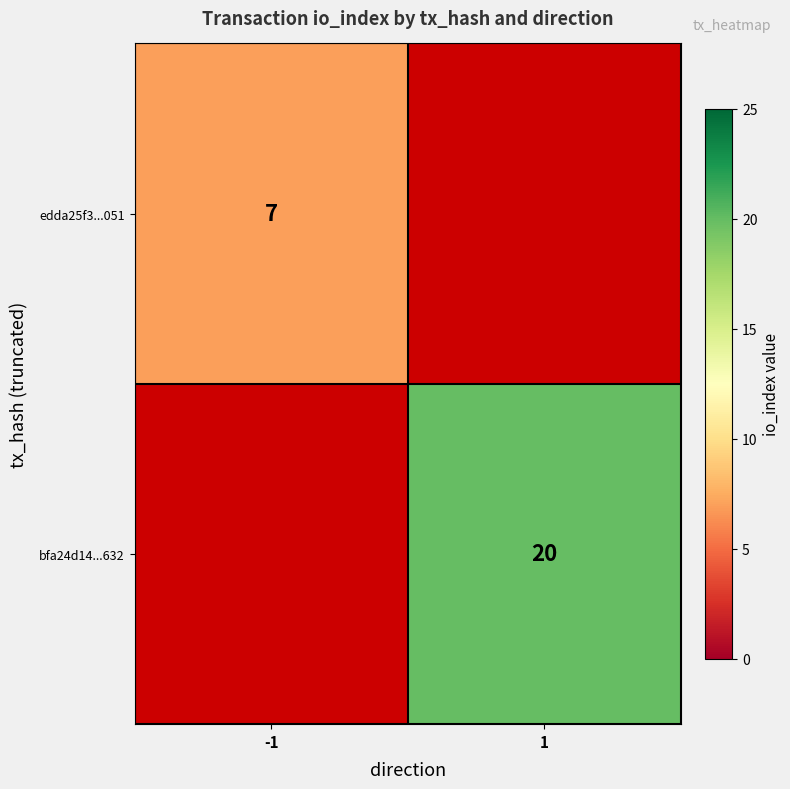

True or false: edda25f3...051 has a value of 7 at -1.

True